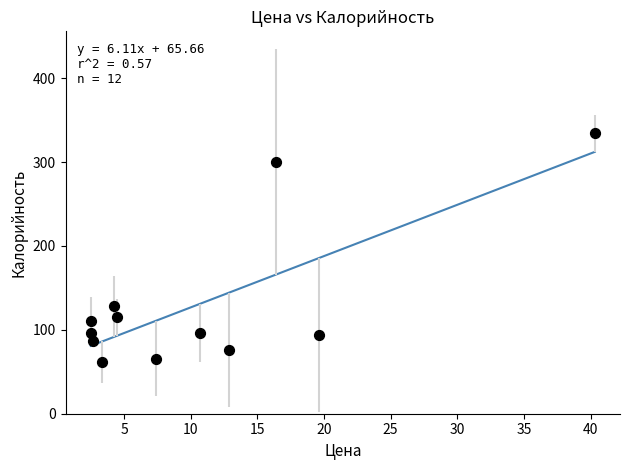

What is the average X value?

10.6